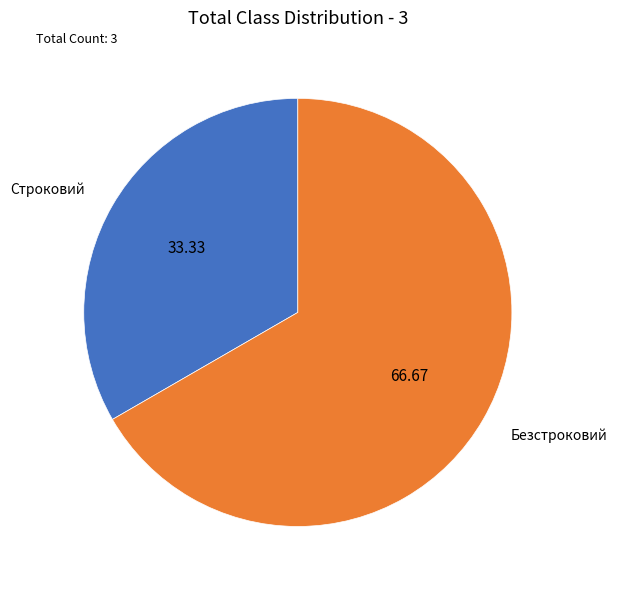

Which slice represents more than half of the pie?

Безстроковий